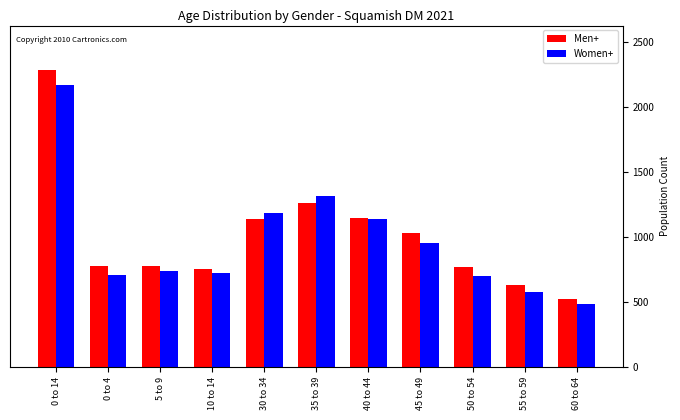

What is the spread (max minus min) of values at 50 to 54?

70